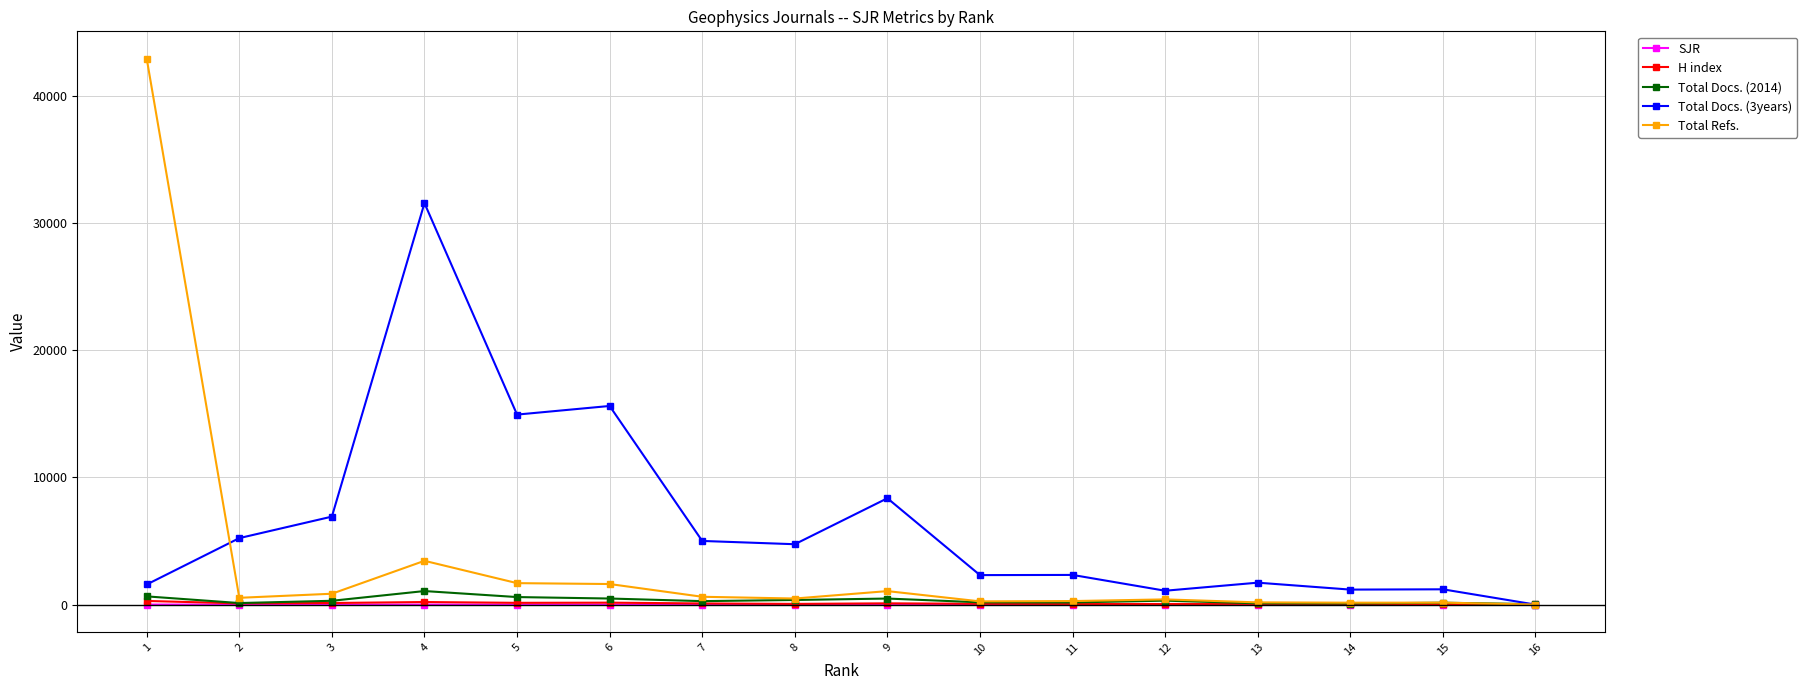

Is this an area chart (filled region under the line)?

No